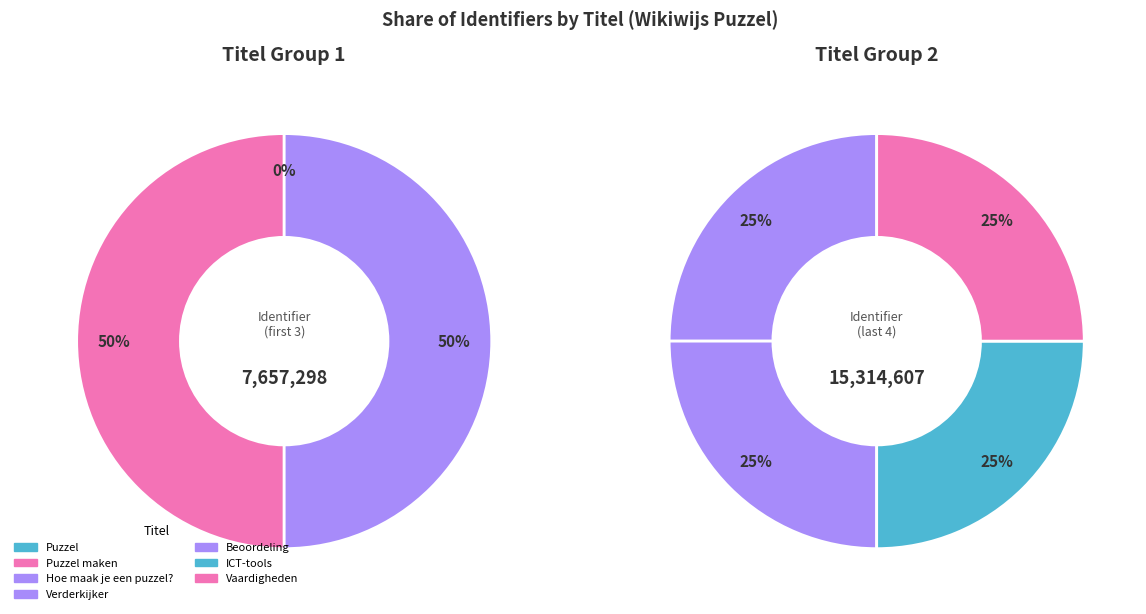

To the nearest percent, what percentage of the pie is Verderkijker?

17%